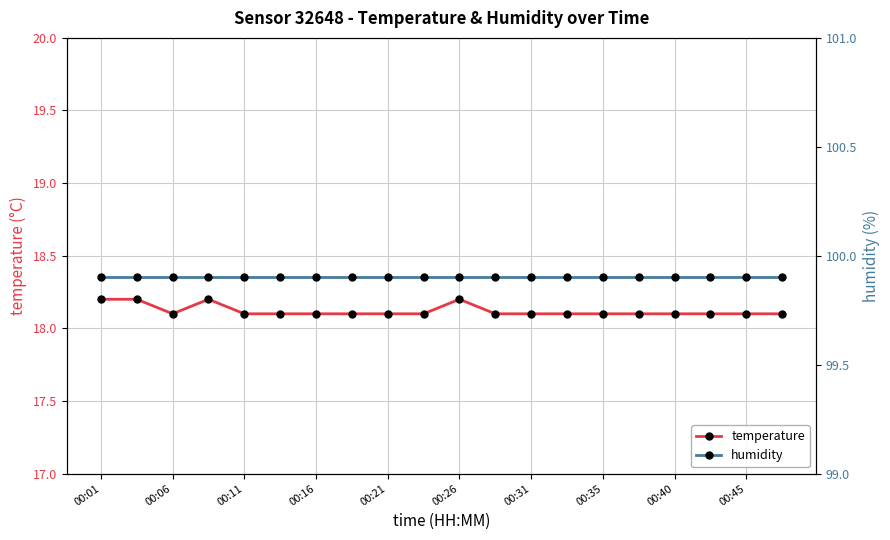

Rank the series by their maximum value, from lowest to highest.

temperature, humidity